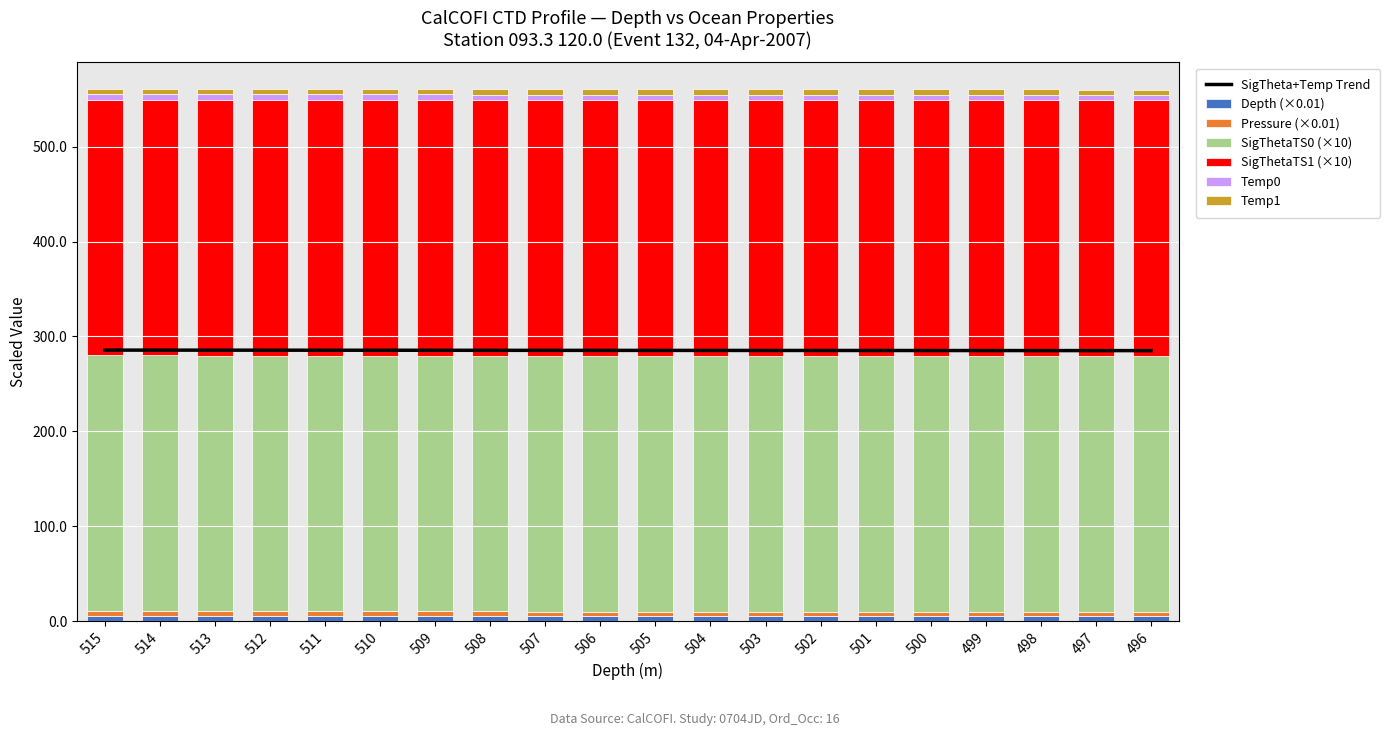

What are all the series names shown in the legend?

Depth, Pressure, SigThetaTS0, SigThetaTS1, Temp0, Temp1